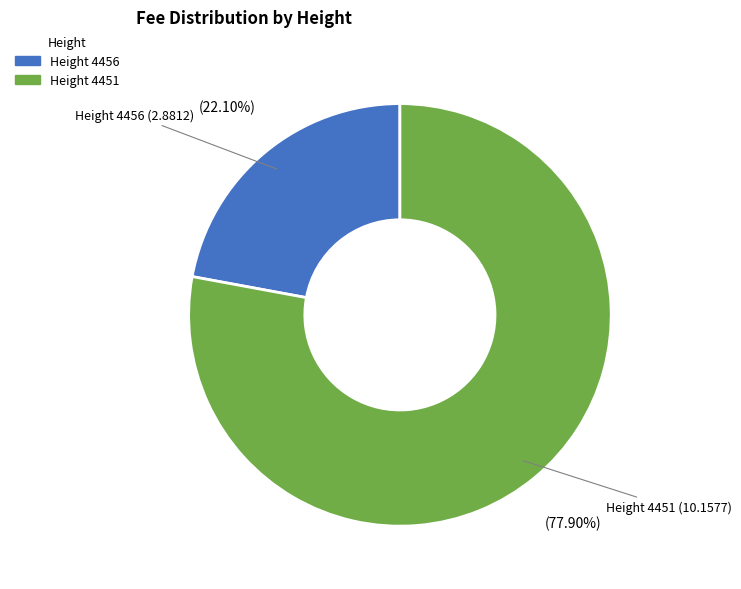

Between Height 4456 and Height 4451, which is larger?

Height 4451